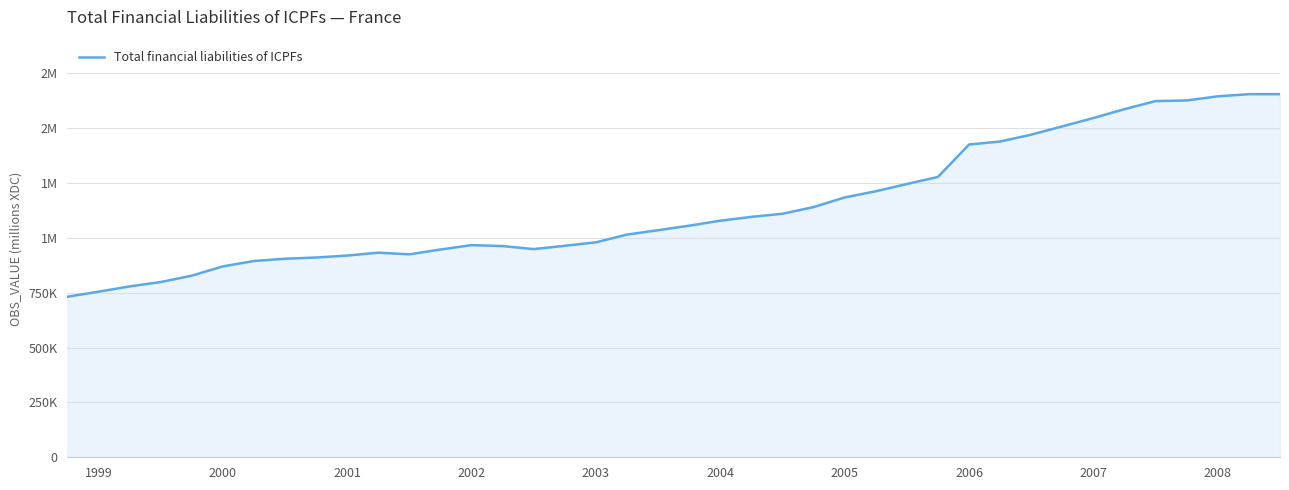

Does the chart display data point markers on the line(s)?

No